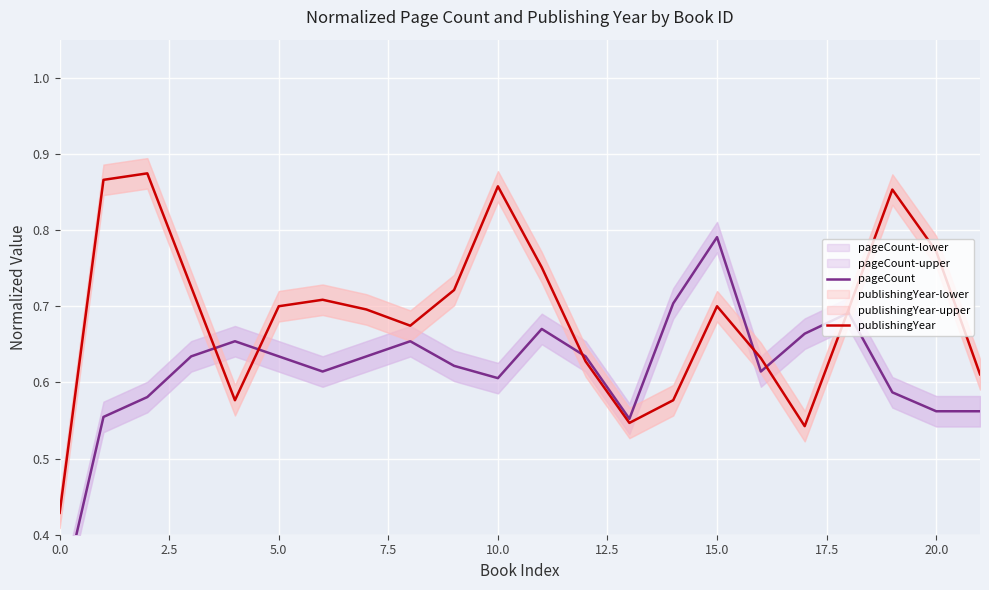

Which series has the widest spread of values?

pageCount